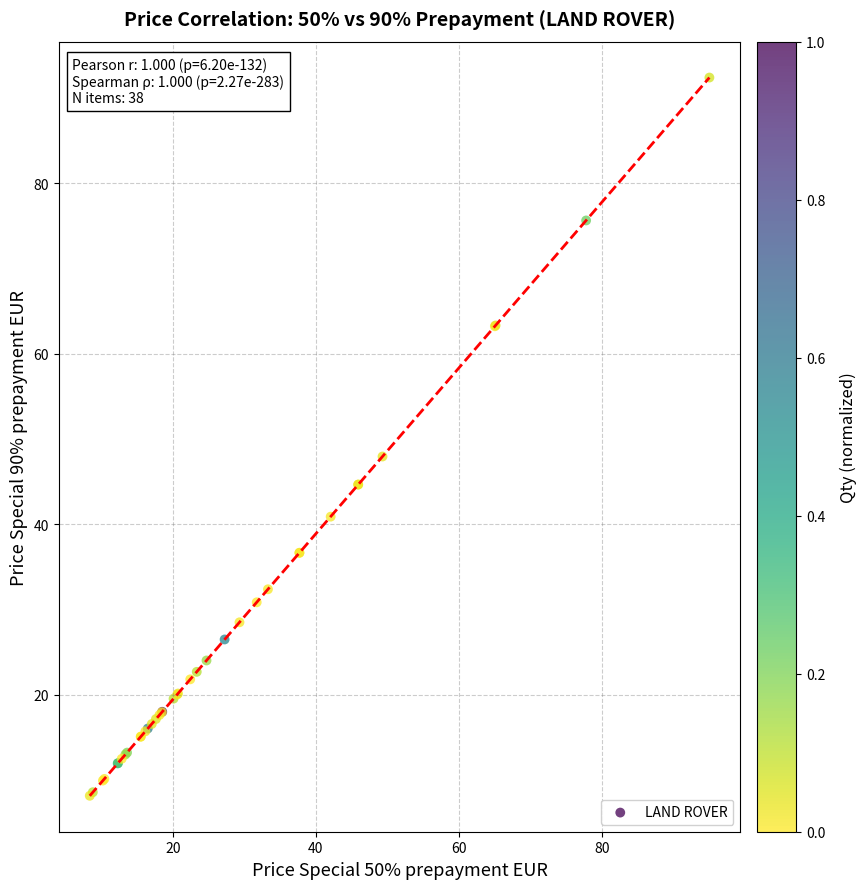

What Y value in the scatter plot is closest to 50?

47.9